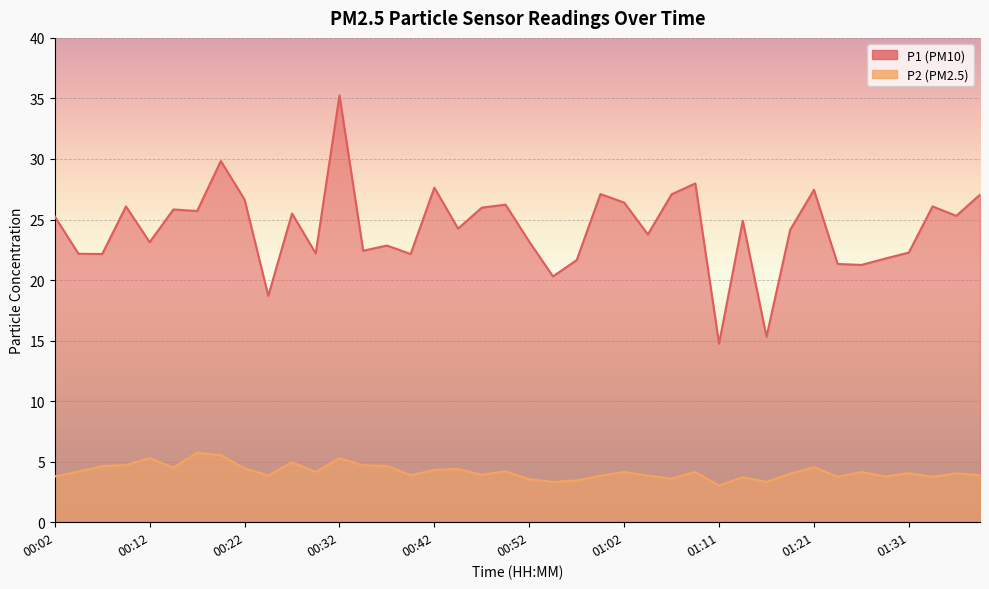

How many data points in P1 are less than 24?

18